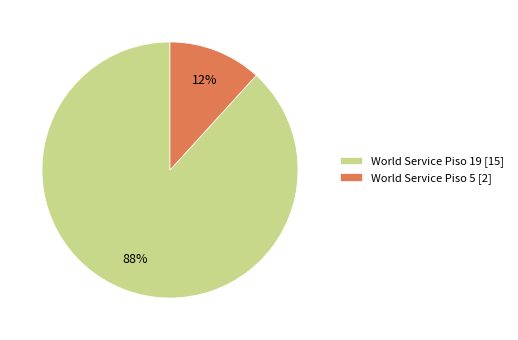

What is the largest slice in the pie chart?

World Service Piso 19